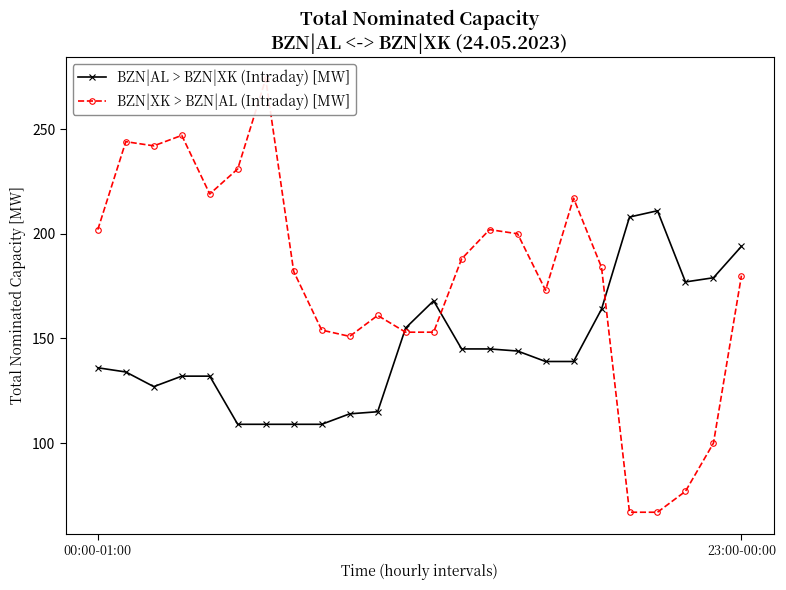

True or false: BZN|AL > BZN|XK (Intraday) [MW] has a value of 194 at 23:00-00:00.

True